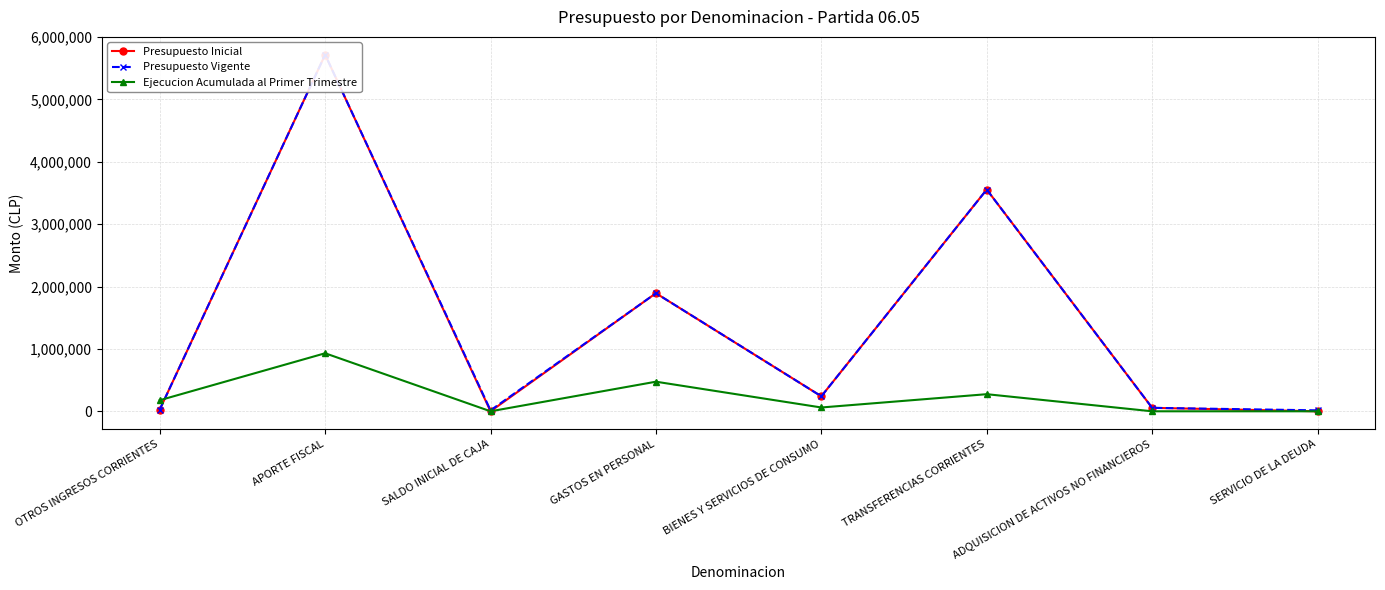

How many values in the Presupuesto Vigente series exceed 240406?

3